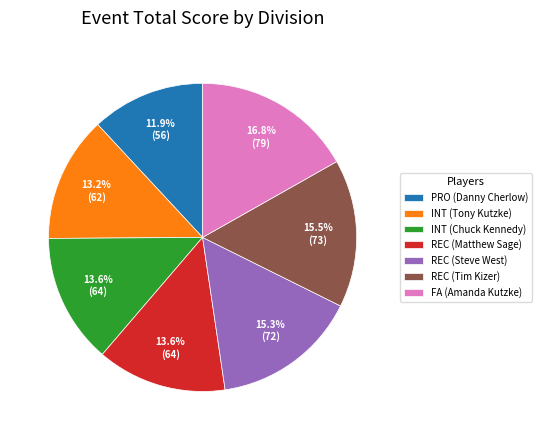

What percentage is the FA (Amanda Kutzke) slice, to the nearest percent?

17%